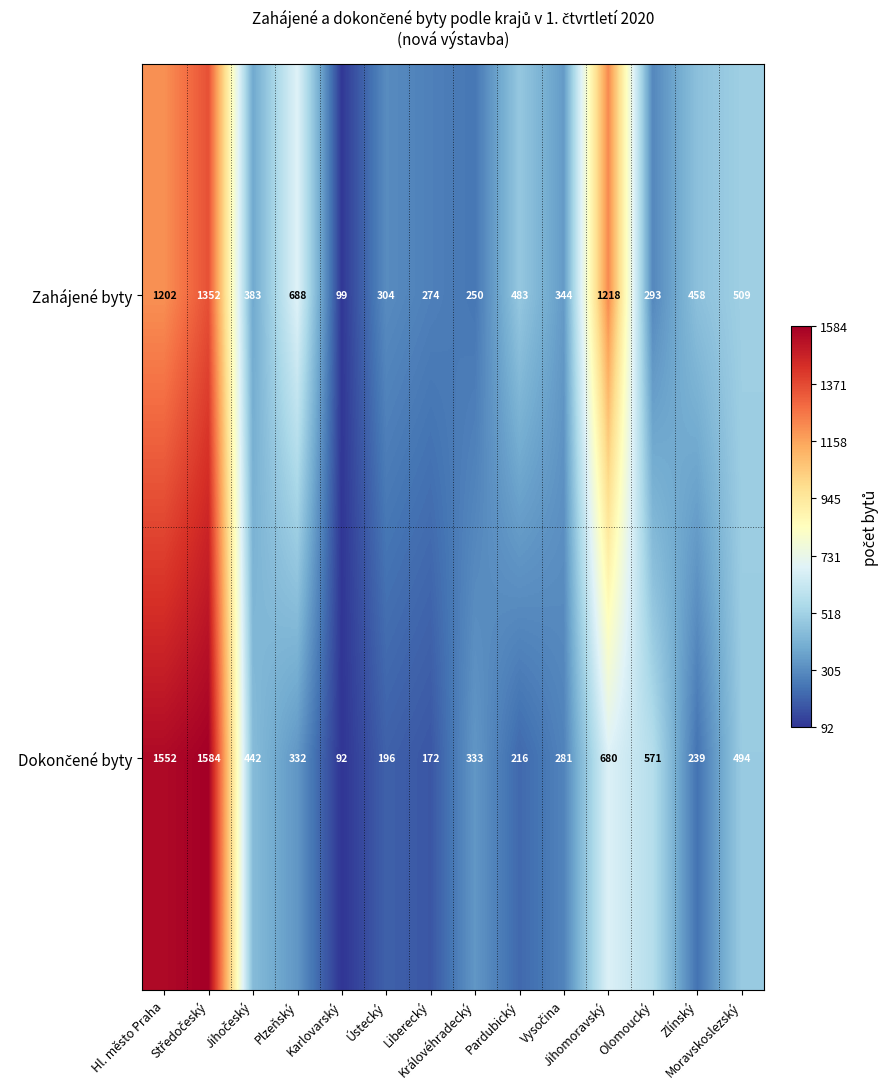

What is the lowest value of the Zahájené byty series?

99